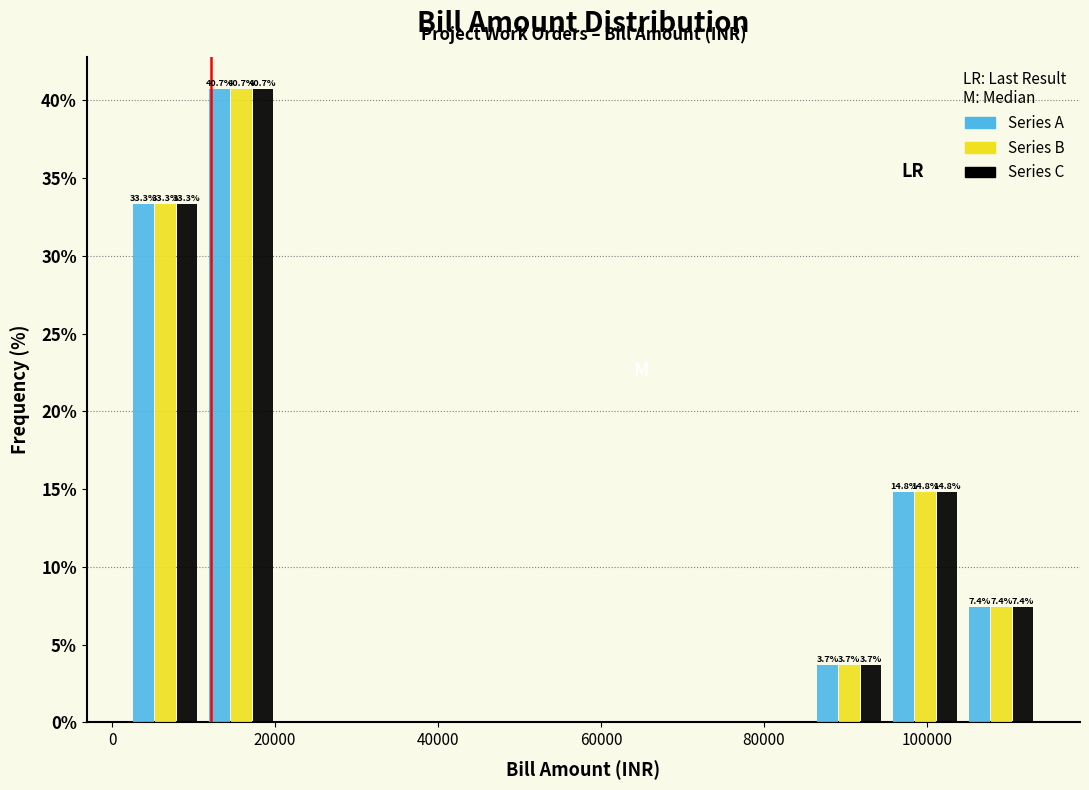

In the Series C series, which range on the x-axis has the tallest bar?

12000 to 20000